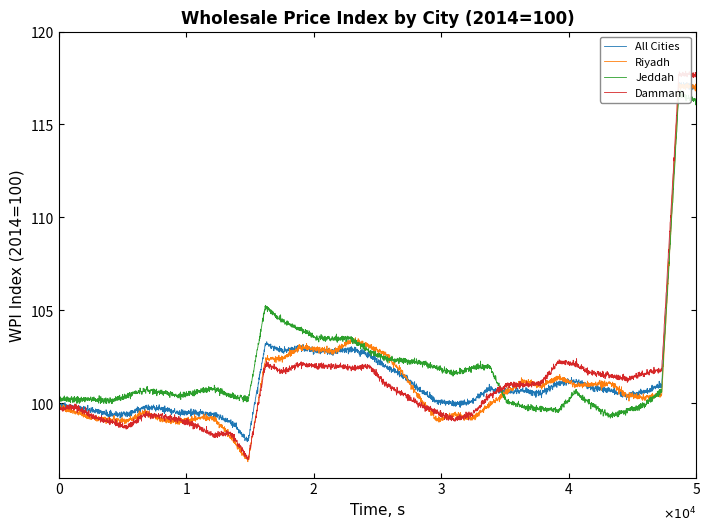

What is the average value of the All Cities series?

101.6